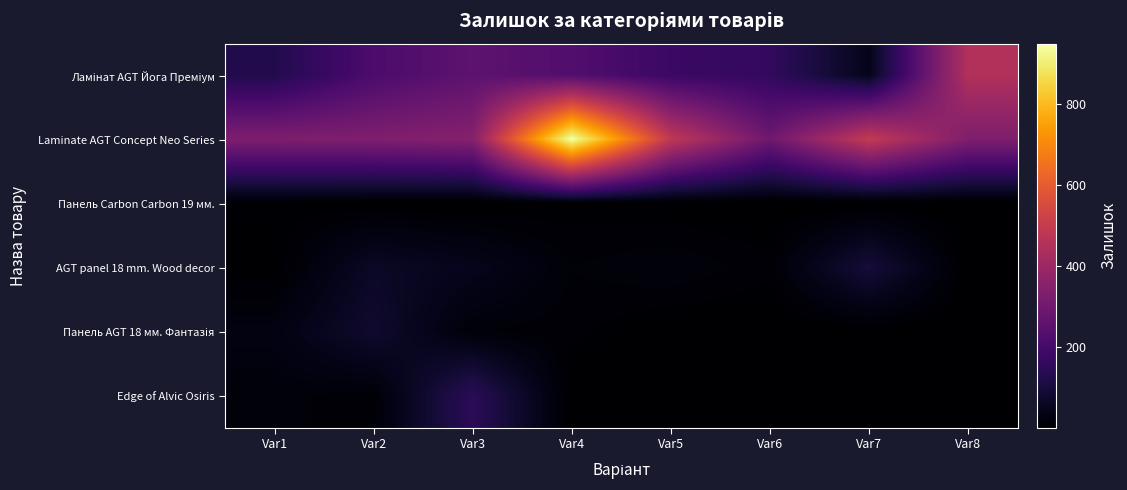

At how many categories does at least one series exceed 113?

8